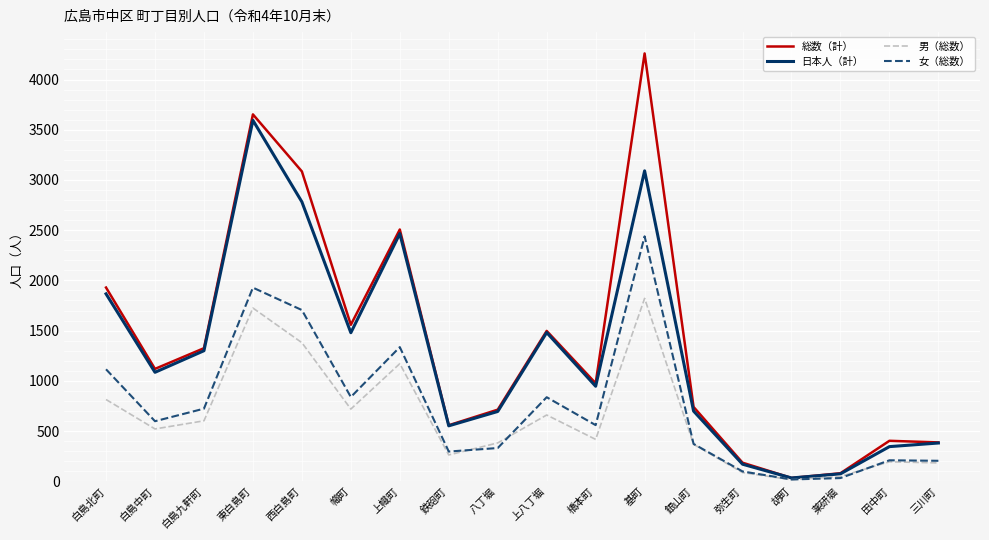

Which label corresponds to the largest value in the chart?

基町